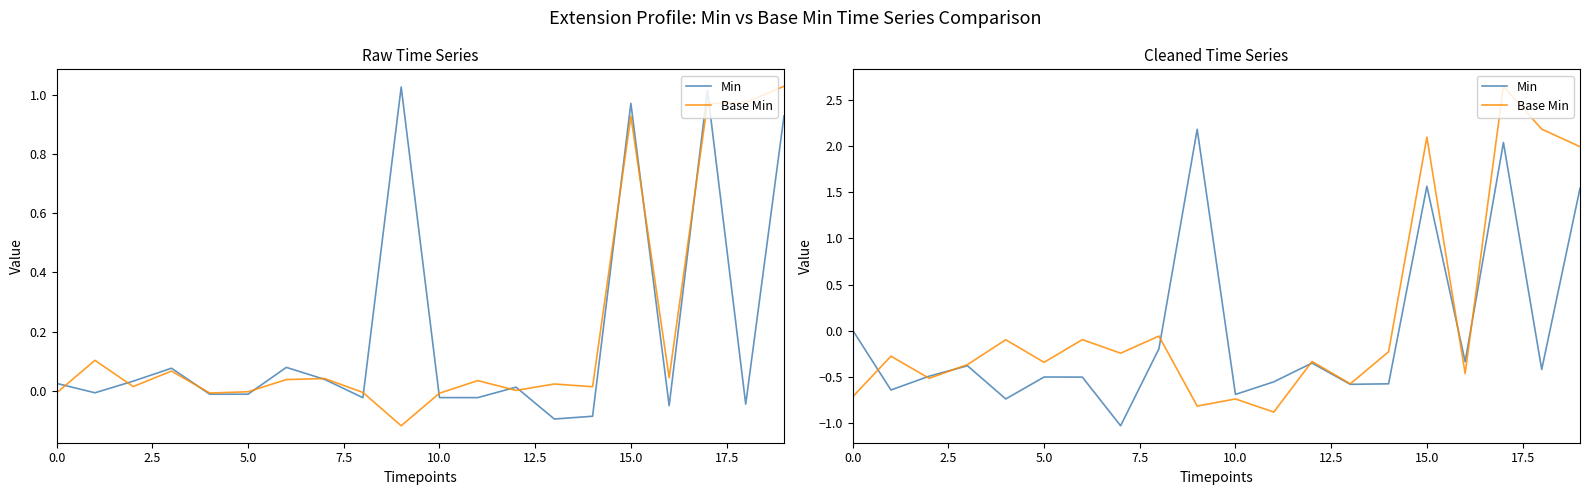

Which series ends up on top after the final intersection of Min and Base Min?

Base Min